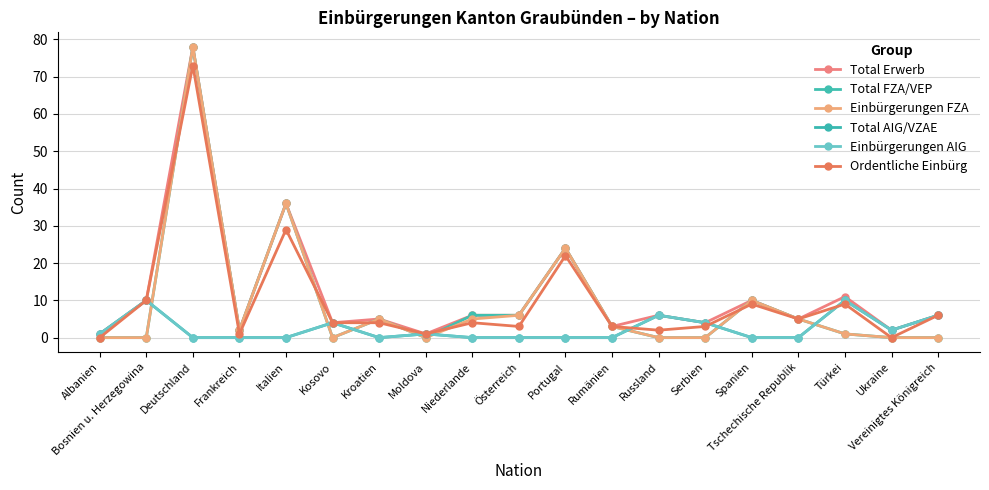

At which category is the sum across all series the highest?

Deutschland